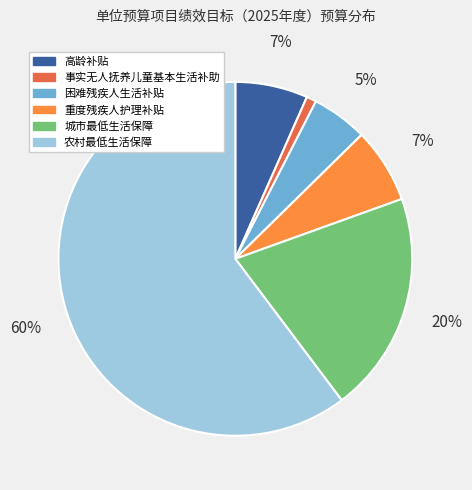

The 困难残疾人生活补贴 slice represents 12% of the pie. True or false?

False